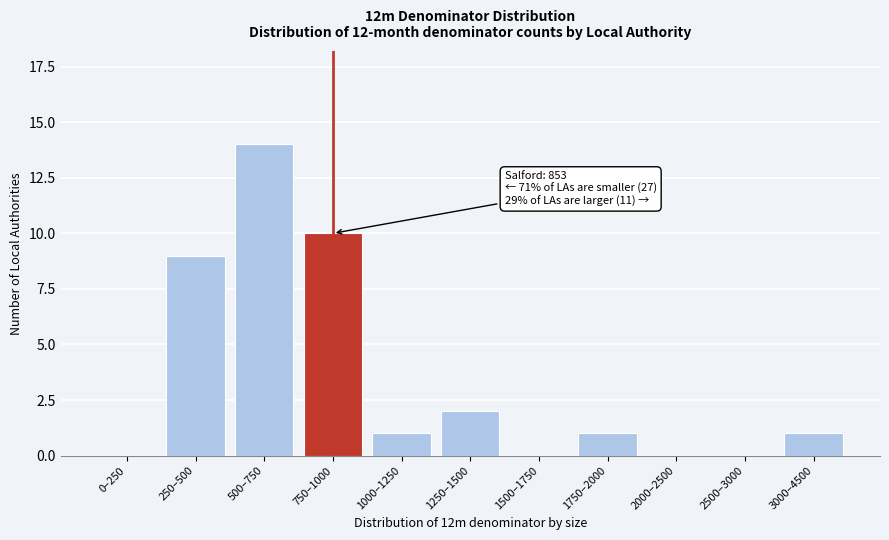

Reading left to right, extract all data points from this chart.

0–250=0	250–500=9	500–750=14	750–1000=10	1000–1250=1	1250–1500=2	1500–1750=0	1750–2000=1	2000–2500=0	2500–3000=0	3000–4500=1